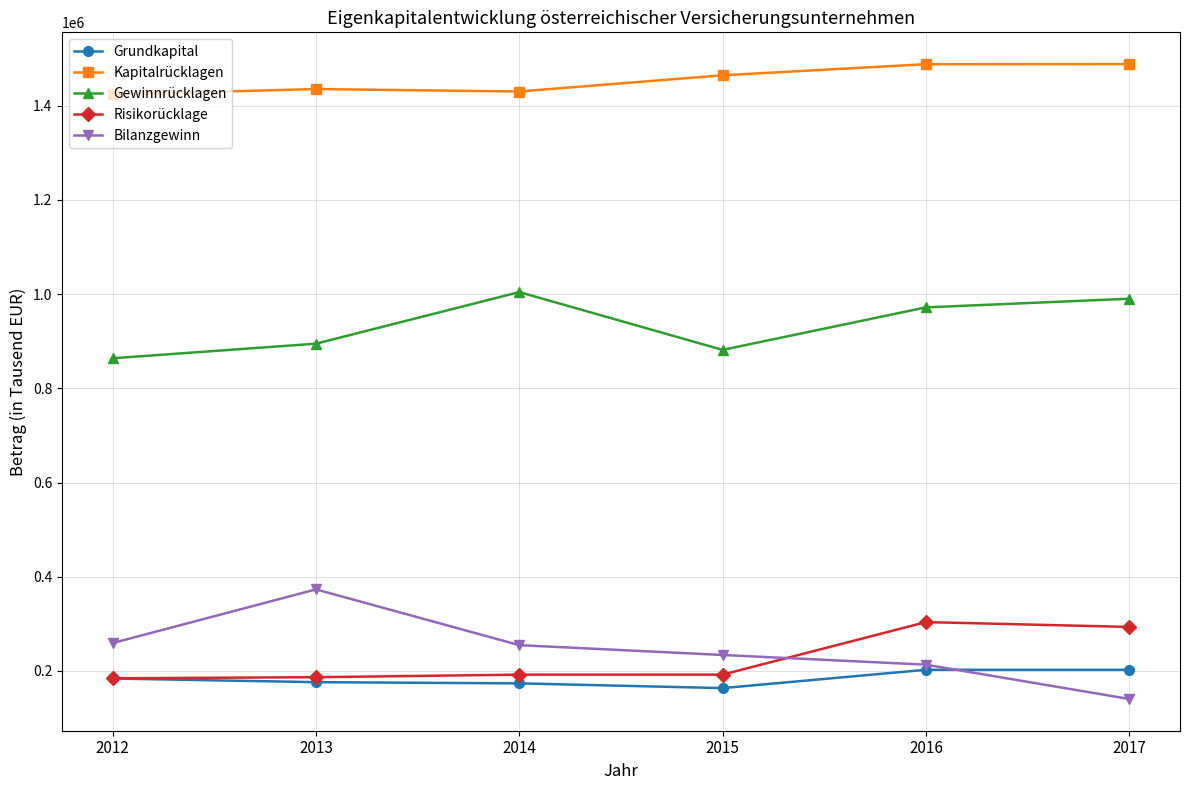

What is the average value of the Gewinnrücklagen series?

934375